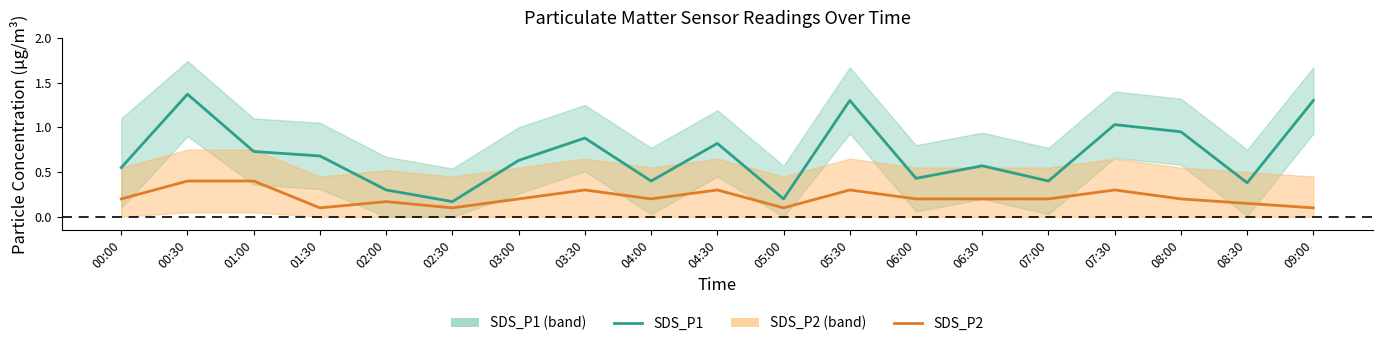

Reading left to right, transcribe all the data shown in this chart.

SDS_P1: 0.6	1.4	0.7	0.7	0.3	0.2	0.6	0.9	0.4	0.8	0.2	1.3	0.4	0.6	0.4	1.0	0.9	0.4	1.3
SDS_P2: 0.2	0.4	0.4	0.1	0.2	0.1	0.2	0.3	0.2	0.3	0.1	0.3	0.2	0.2	0.2	0.3	0.2	0.1	0.1